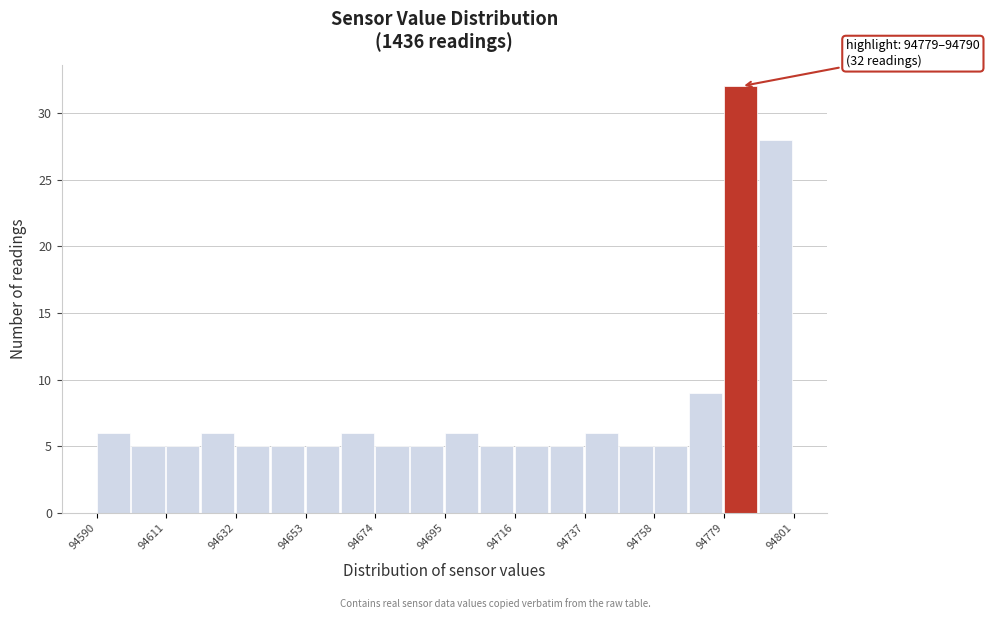

Around what value on the x-axis is the tallest bar? Give the approximate position of its centre, as read against the axis.

94785